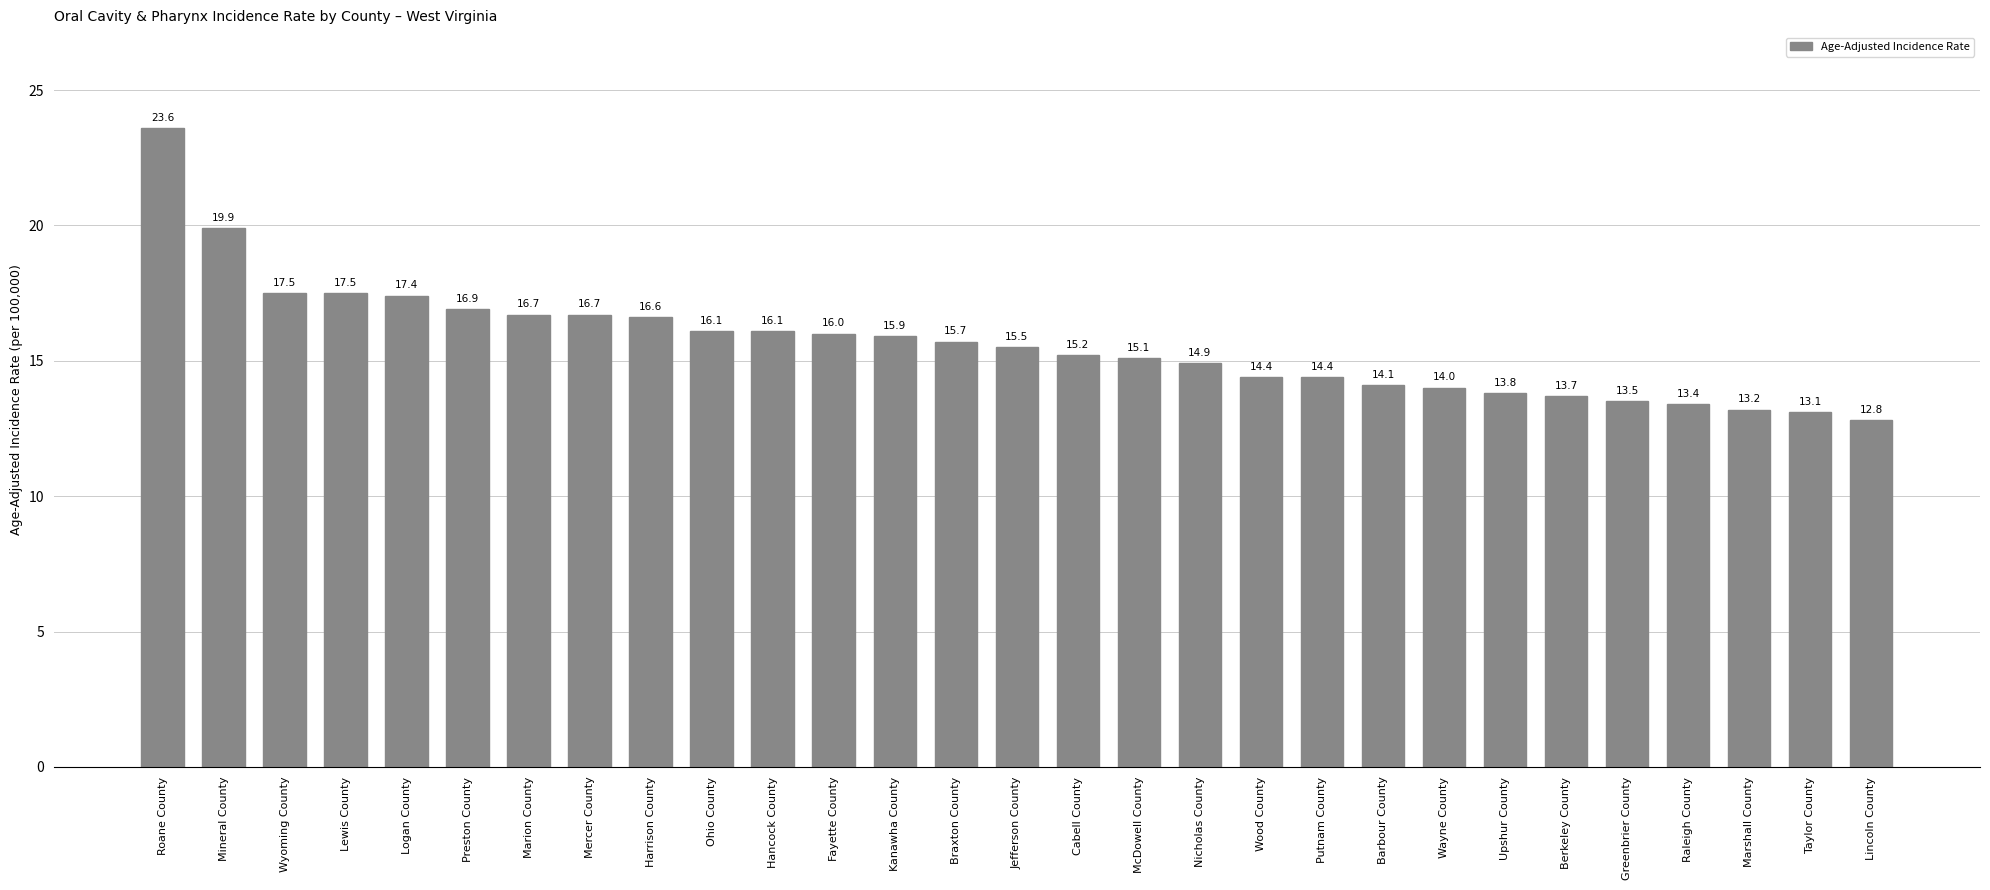

What is the smallest value displayed?

12.8